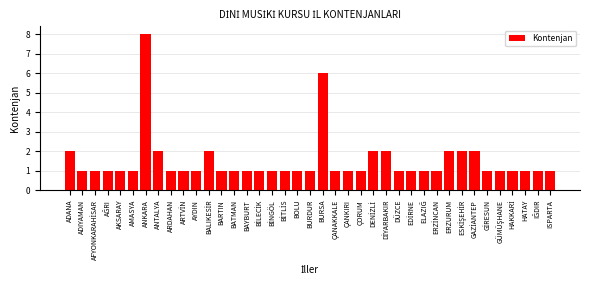

What is the greatest value displayed?

8